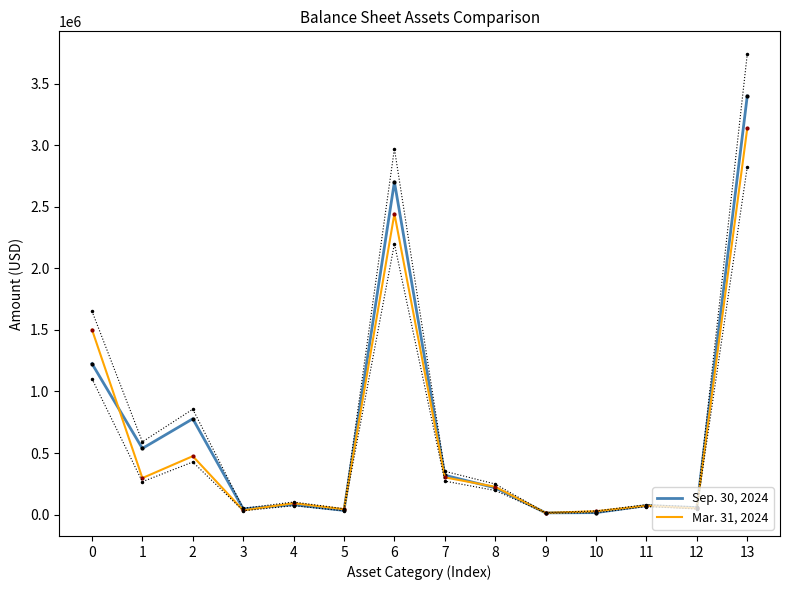

At which category is the sum across all series the highest?

13